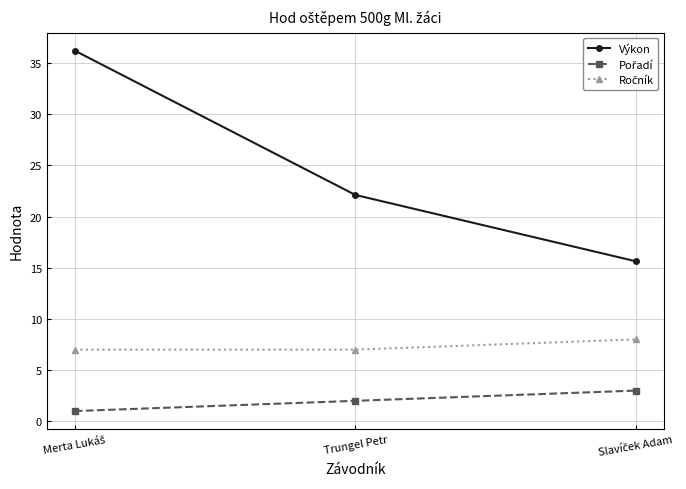

Which series has the largest total across all categories?

Výkon